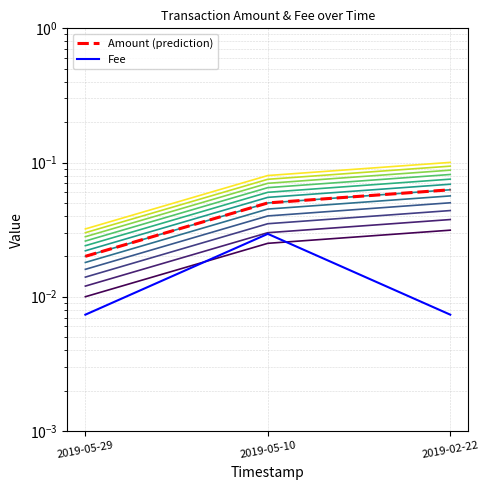

The value of Fee at 2019-05-29 is 0.0. True or false?

False